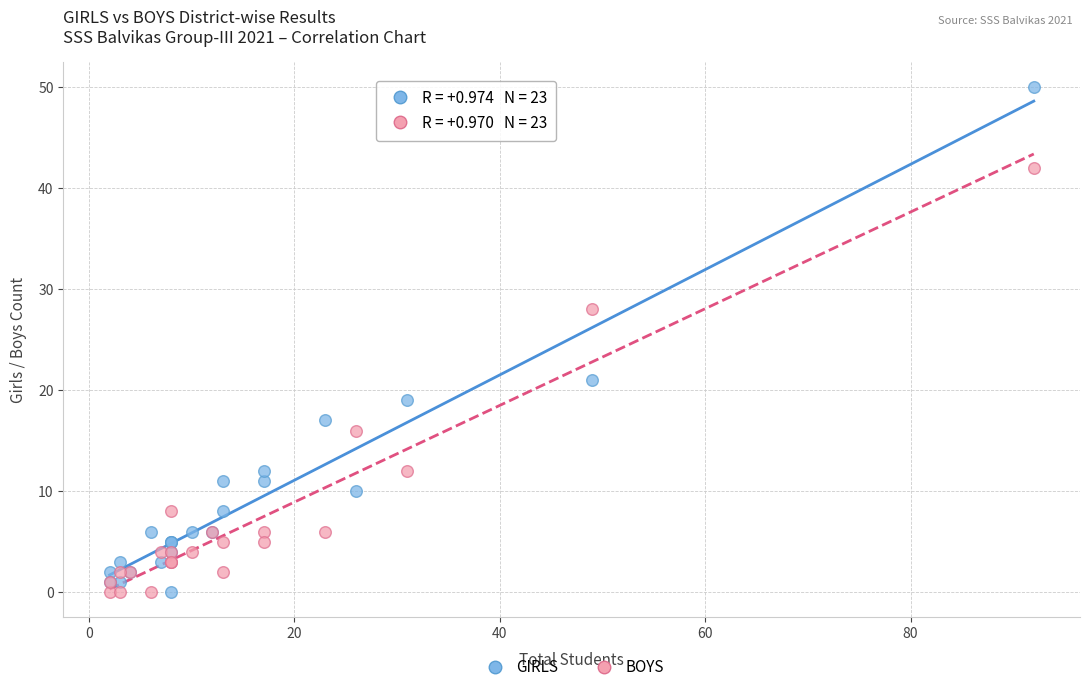

Which series reaches the maximum Y coordinate?

GIRLS